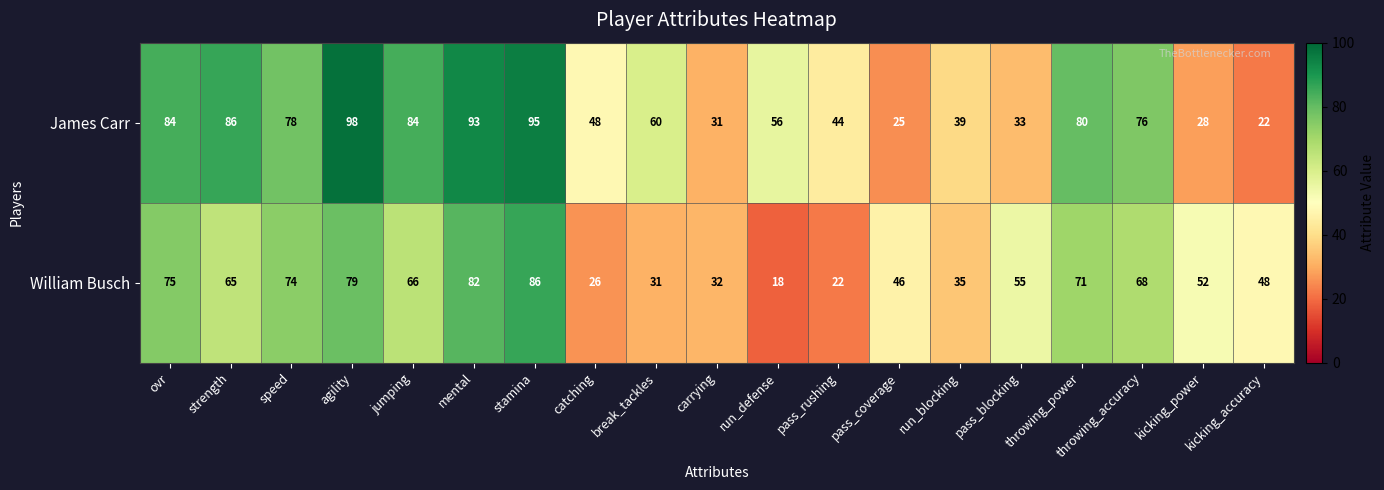

What is the average value of the James Carr series?

61